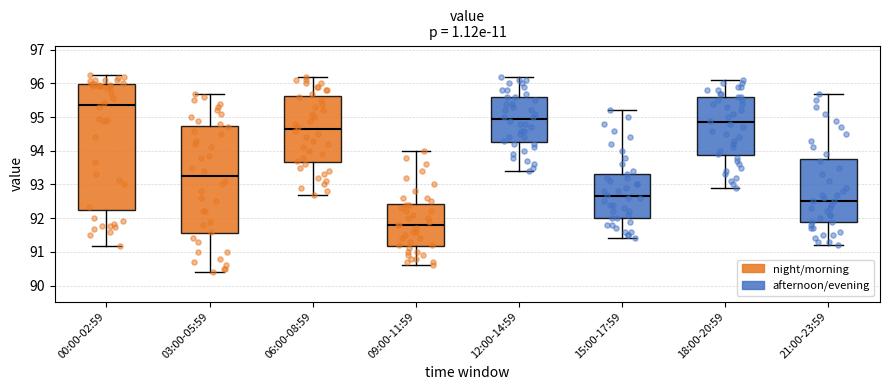

Reading left to right, transcribe this box plot: for each box, give where its median line is, the range the box spans, and where its two whiskers end, as read against the y-axis. The values are not printed on the chart, so give them approximately, as read against the axis.

00:00-02:59: median 95.4, box 92.2 to 96.0, whiskers 91.2 to 96.3
03:00-05:59: median 93.3, box 91.6 to 94.7, whiskers 90.4 to 95.7
06:00-08:59: median 94.7, box 93.7 to 95.6, whiskers 92.7 to 96.2
09:00-11:59: median 91.8, box 91.2 to 92.4, whiskers 90.6 to 94.0
12:00-14:59: median 95.0, box 94.3 to 95.6, whiskers 93.4 to 96.2
15:00-17:59: median 92.7, box 92.0 to 93.3, whiskers 91.4 to 95.2
18:00-20:59: median 94.9, box 93.9 to 95.6, whiskers 92.9 to 96.1
21:00-23:59: median 92.5, box 91.9 to 93.8, whiskers 91.2 to 95.7